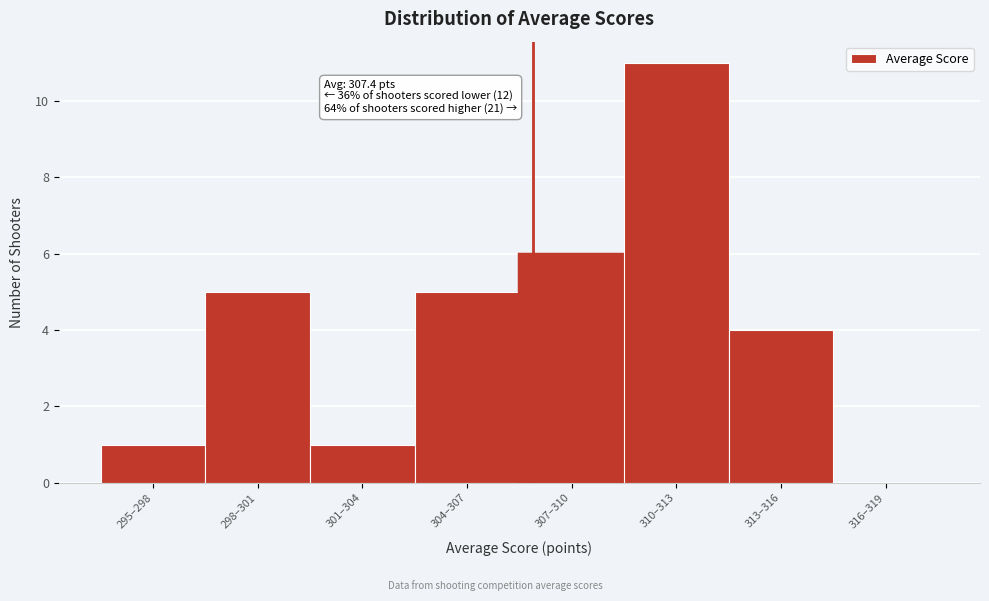

Reading left to right, transcribe all the data shown in this chart.

295–298=1	298–301=5	301–304=1	304–307=5	307–310=6	310–313=11	313–316=4	316–319=0